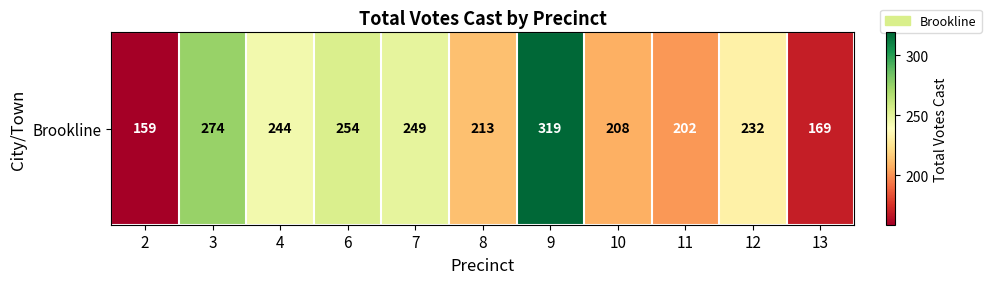

Which category has the lowest value across all series?

2